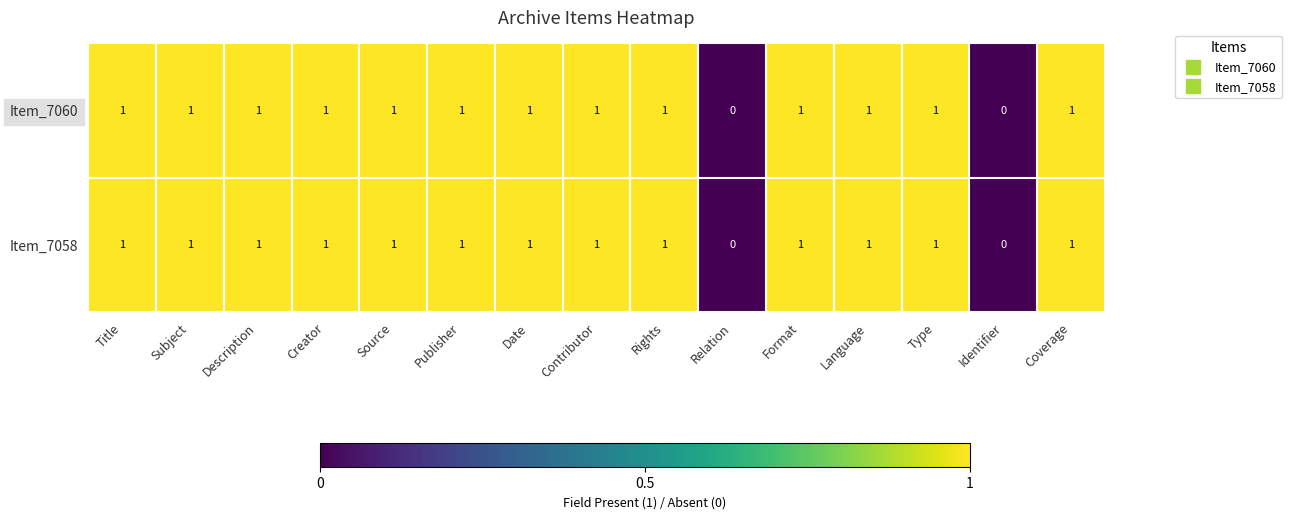

The value of Item_7058 at Source is 0. True or false?

False